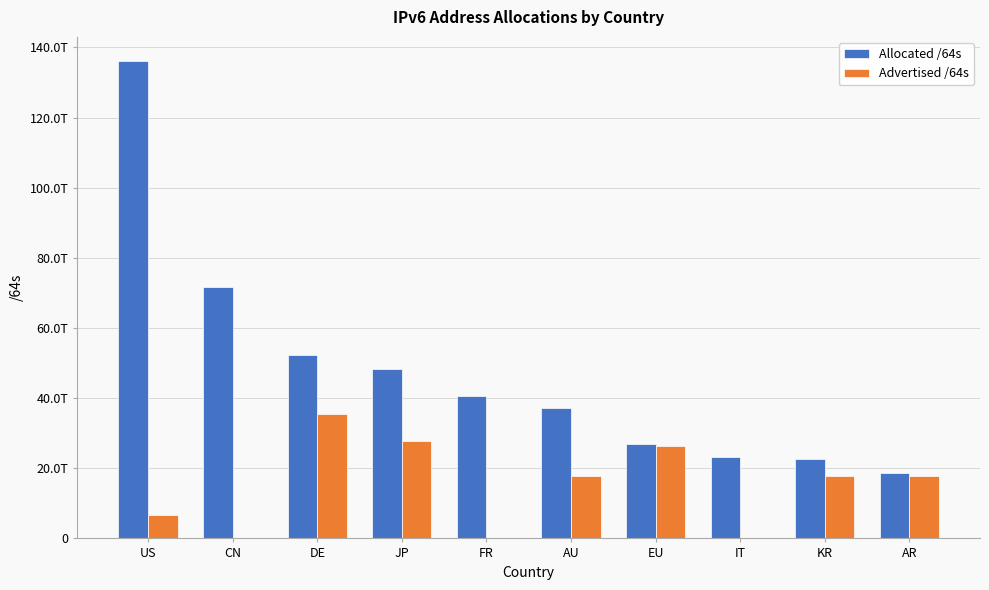

Are the bars horizontal?

No